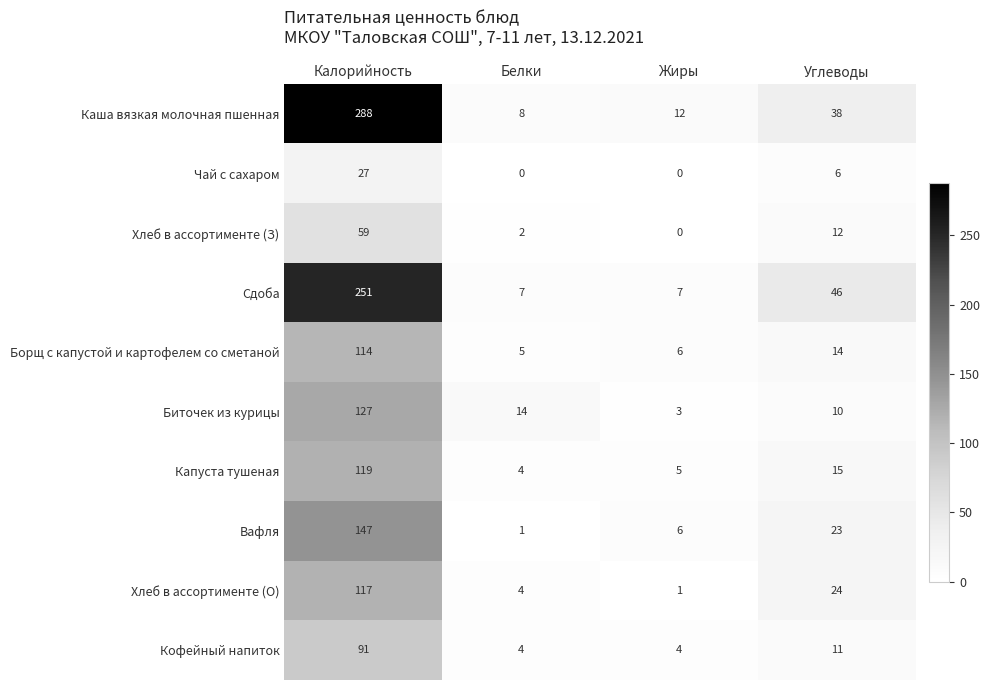

Which series has the widest spread of values?

Каша вязкая молочная пшенная